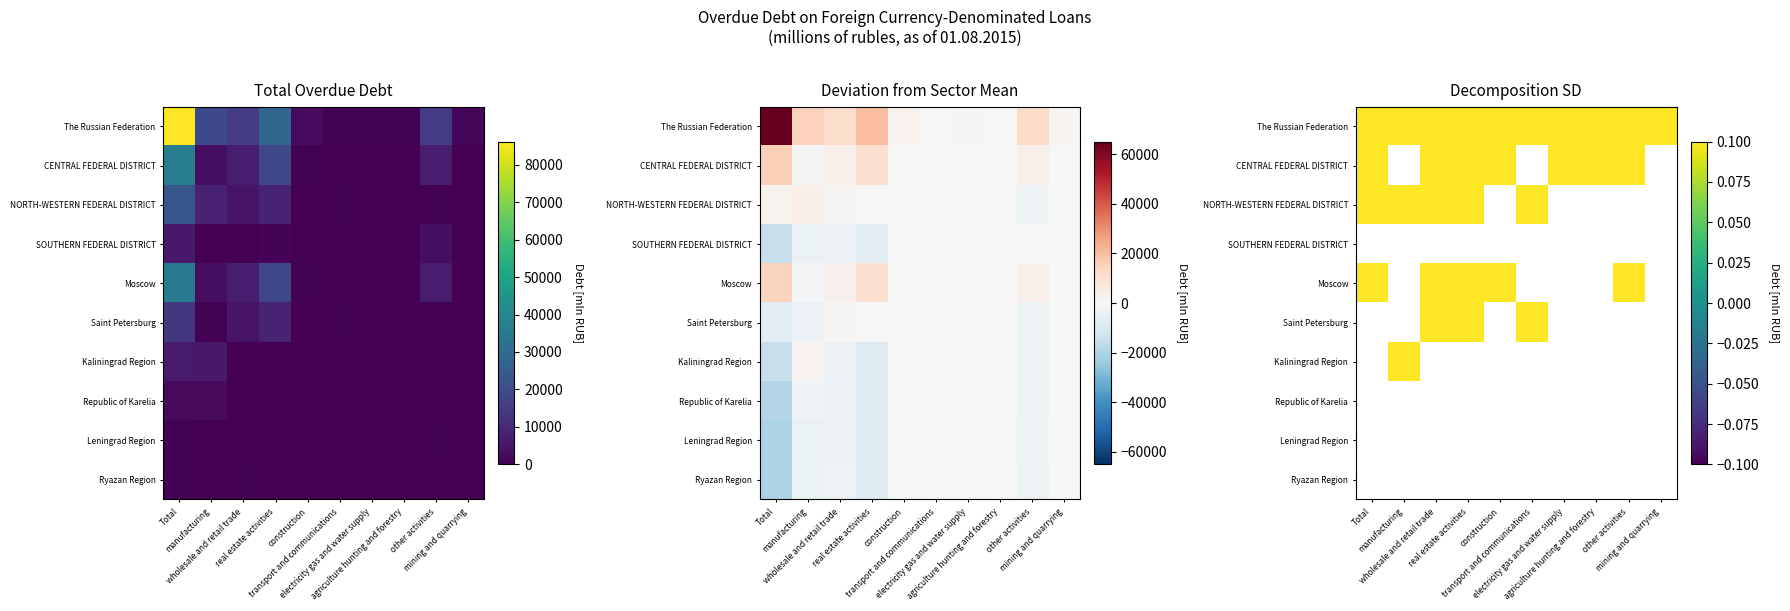

How many distinct data groups are displayed?

10